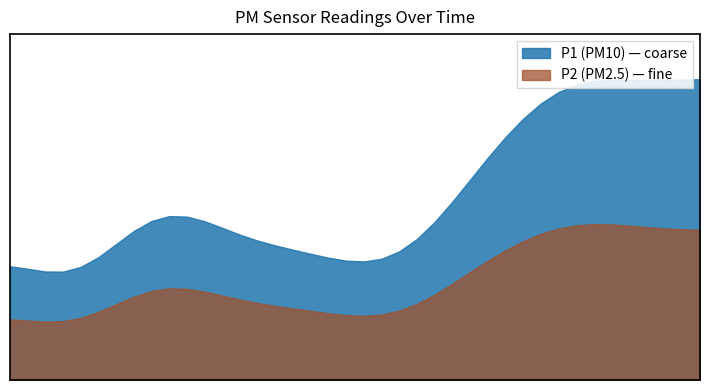

How many lines are shown in the chart?

2